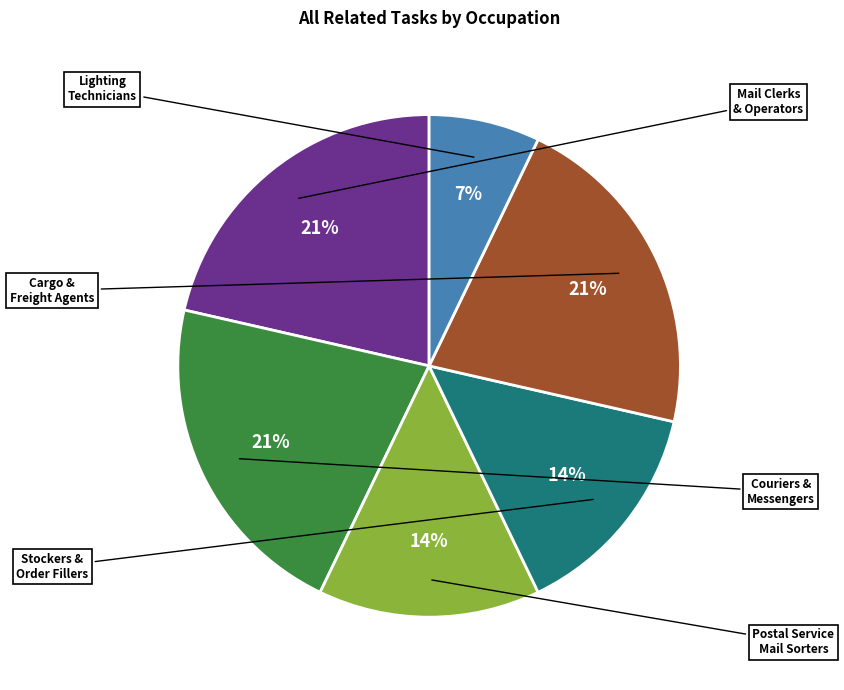

Does any single category account for the majority?

No